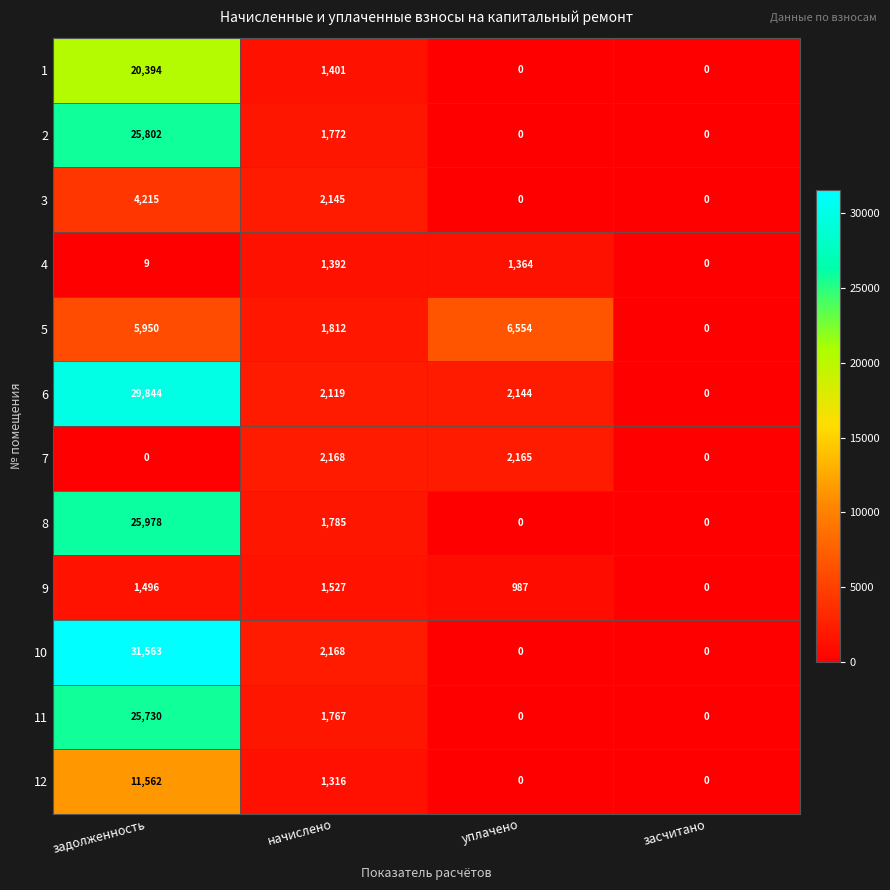

What is the difference between the maximum and minimum values in the 7 series?

2168